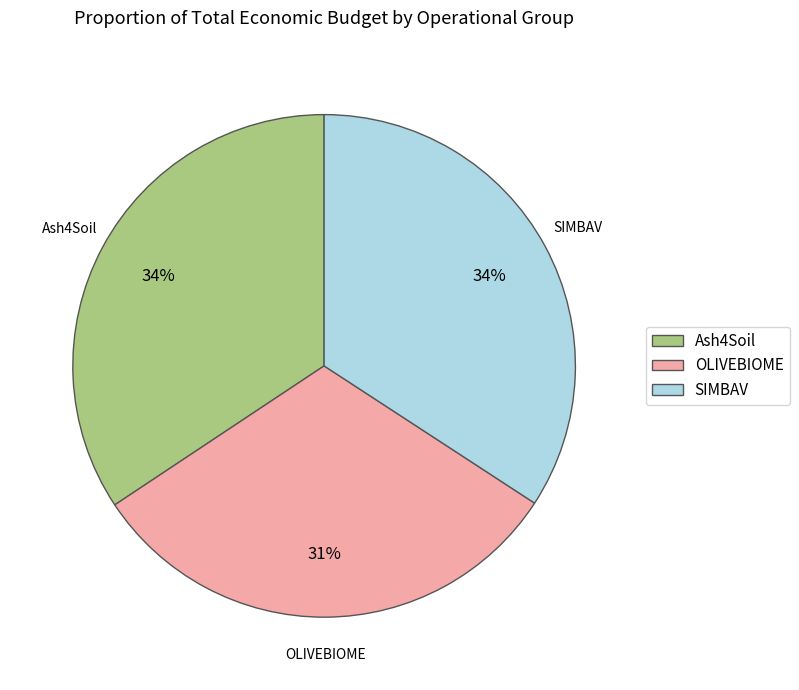

To the nearest percent, what is the average slice percentage?

33%